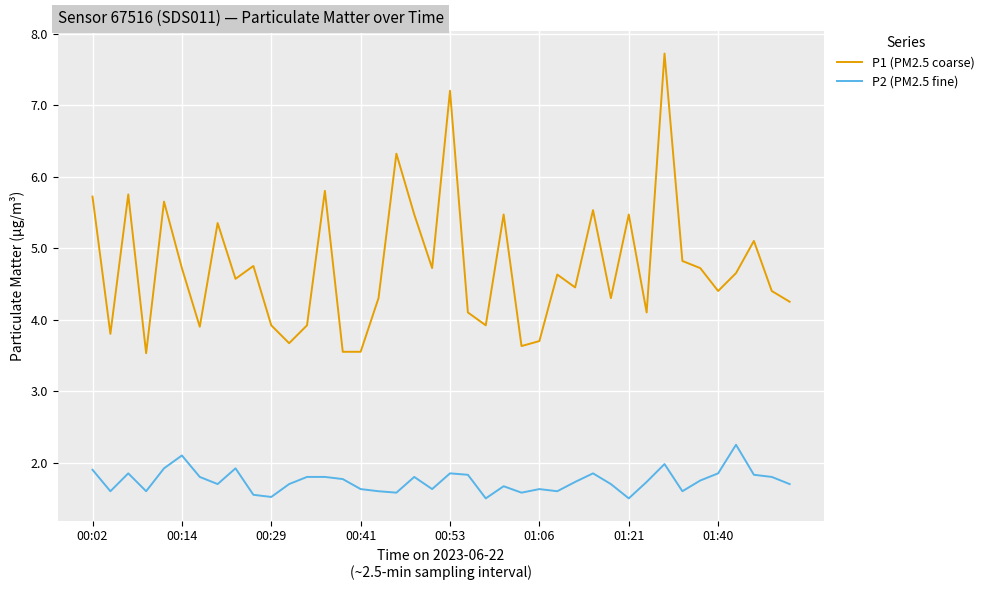

True or false: P2 (PM2.5 fine) and P1 (PM2.5 coarse) cross at least once.

False